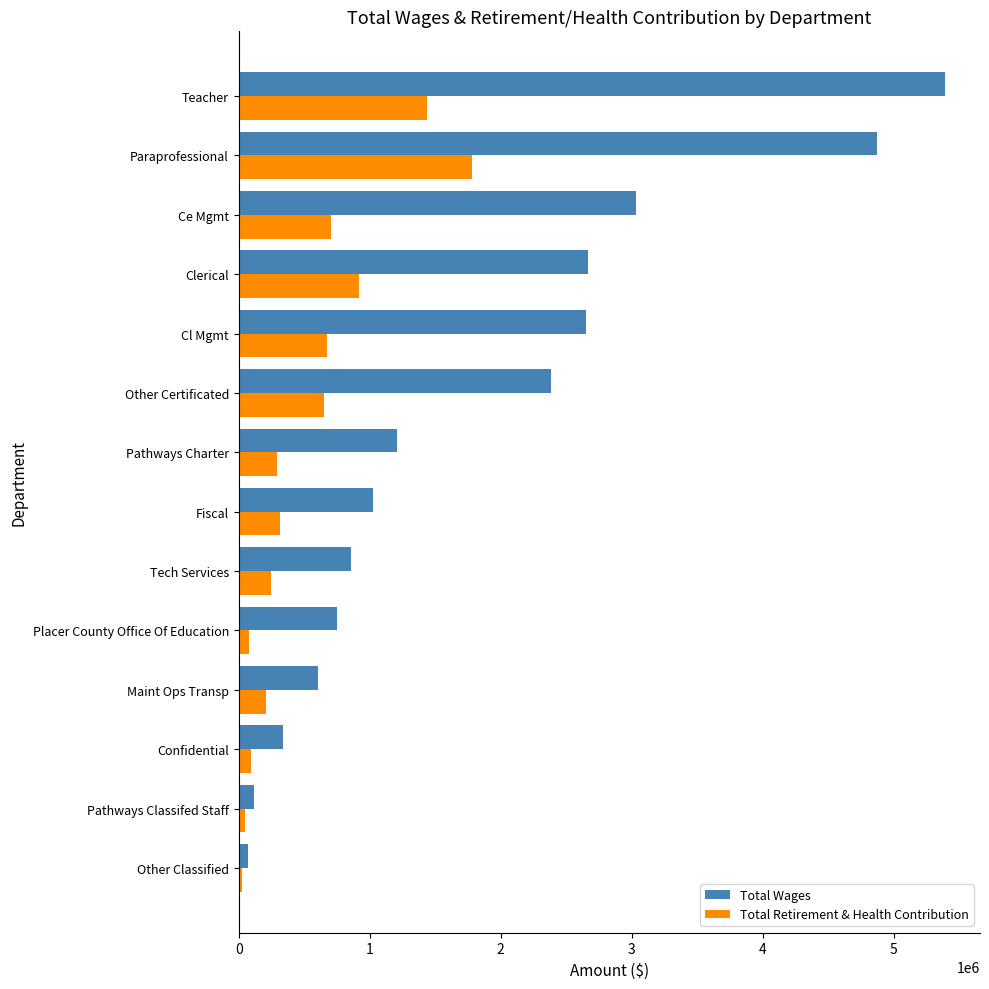

Rank the series by their average value, from lowest to highest.

Total Retirement & Health Contribution, Total Wages